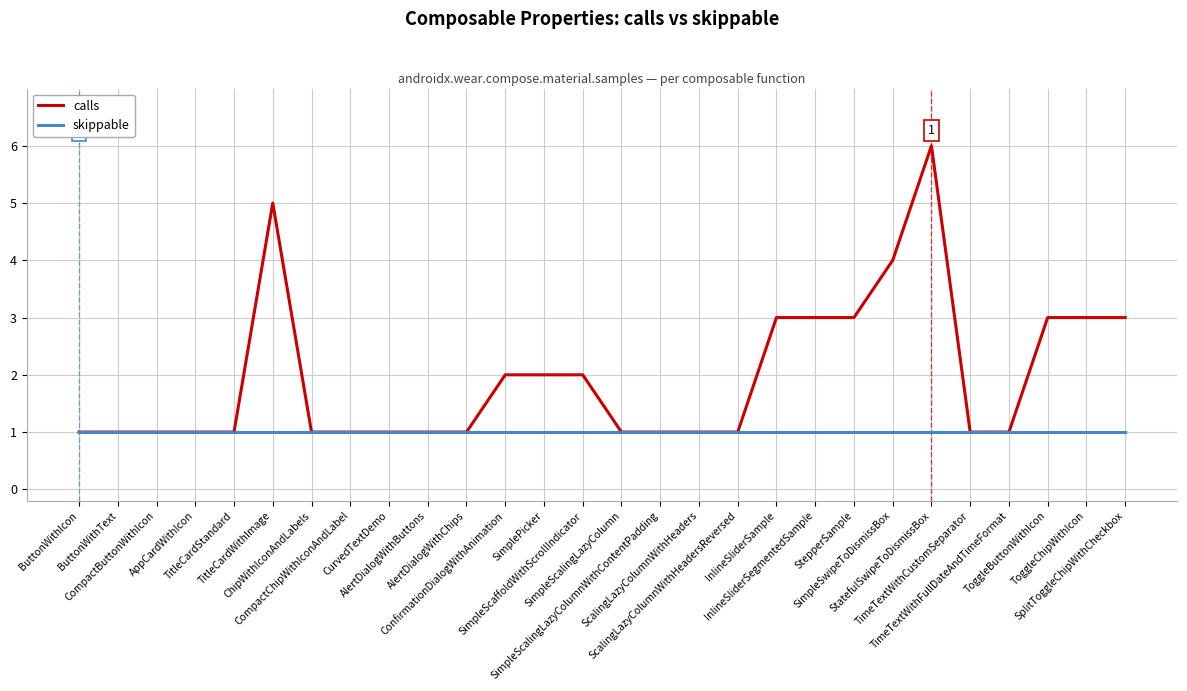

Which series has the largest total across all categories?

calls